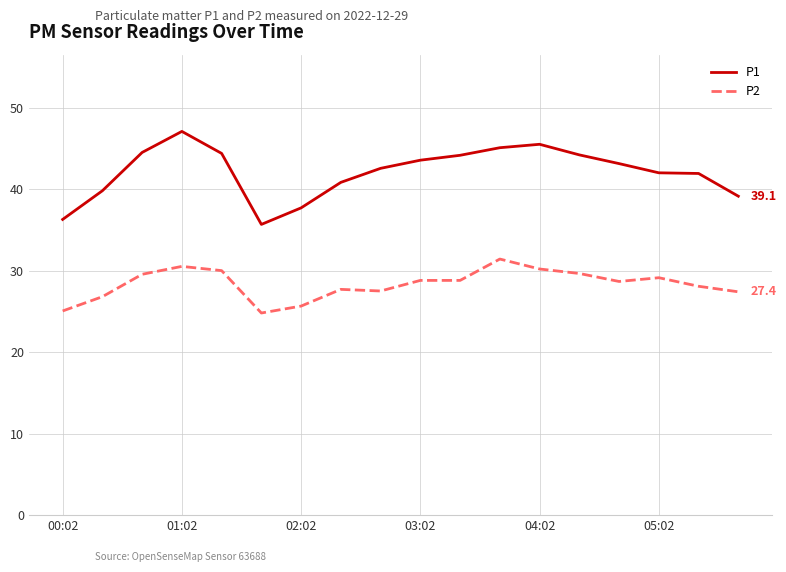

How many categories are shown in the chart?

18